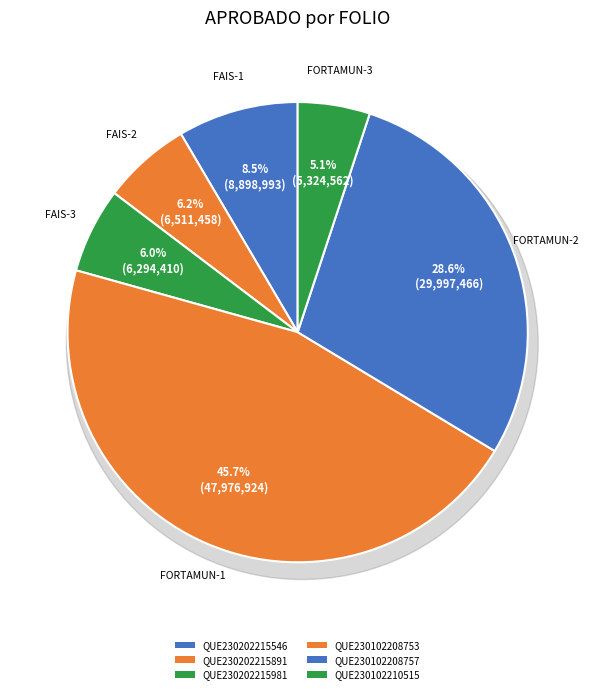

What percentage is NOT represented by QUE230102210515?

94.9%